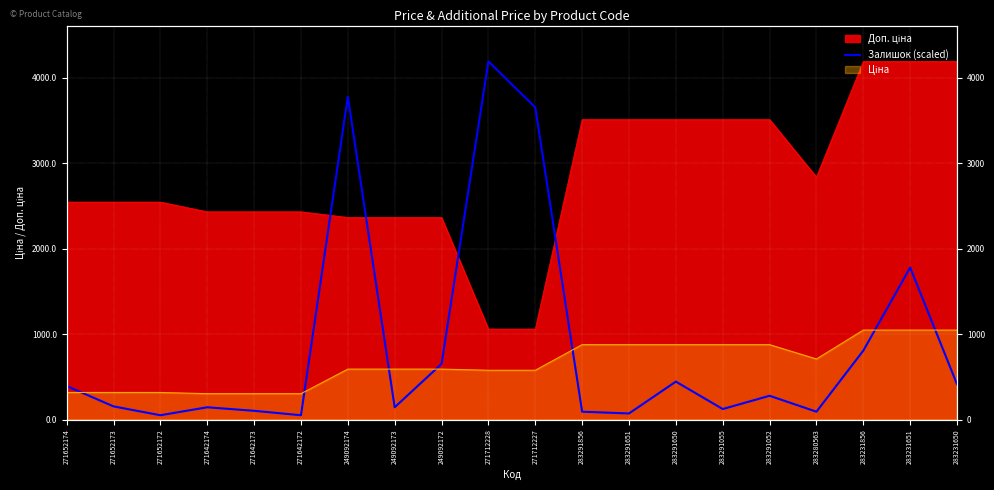

Does the chart display data point markers on the line(s)?

No